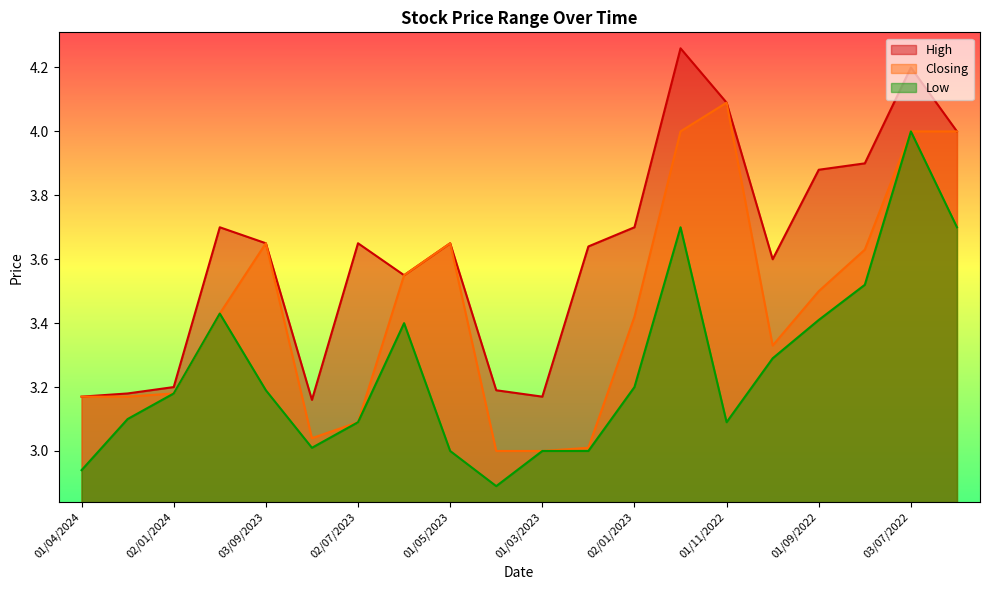

In Closing, how many points are lower than both neighbors (excluding endpoints)?

2